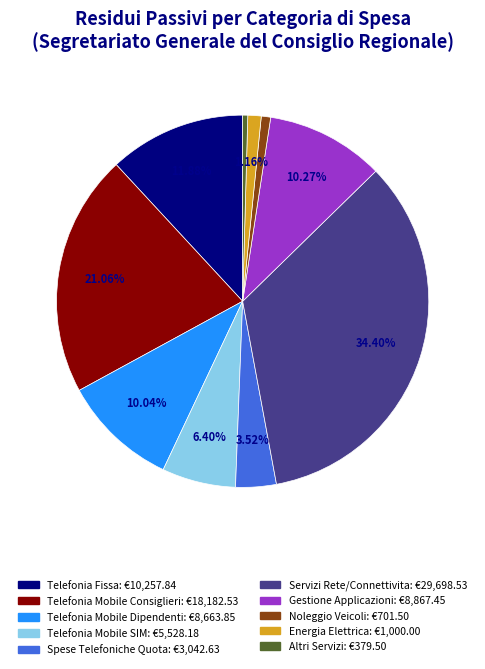

How many segments does this pie chart have?

10